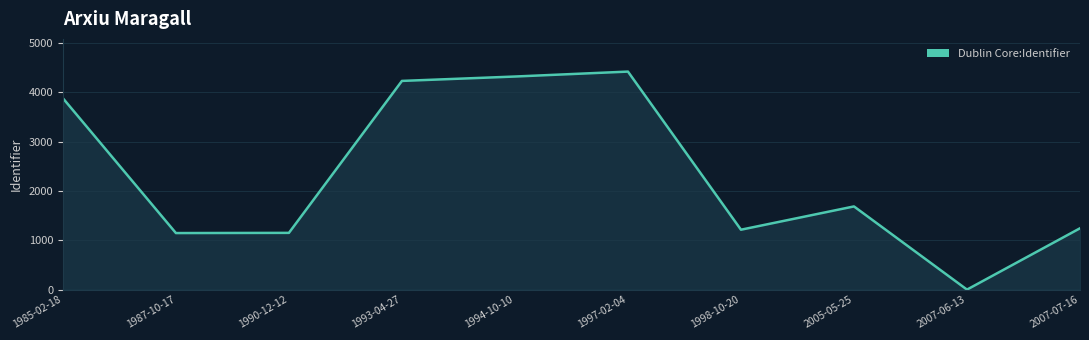

What is the approximate value at 2005-05-25?

1686